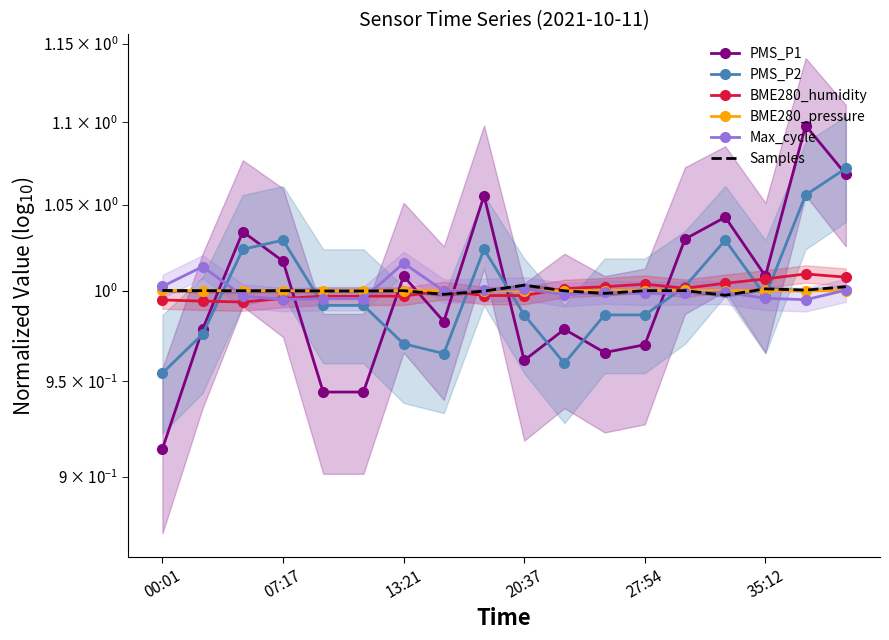

Which series ends up on top after the final intersection of Samples and BME280_pressure?

Samples